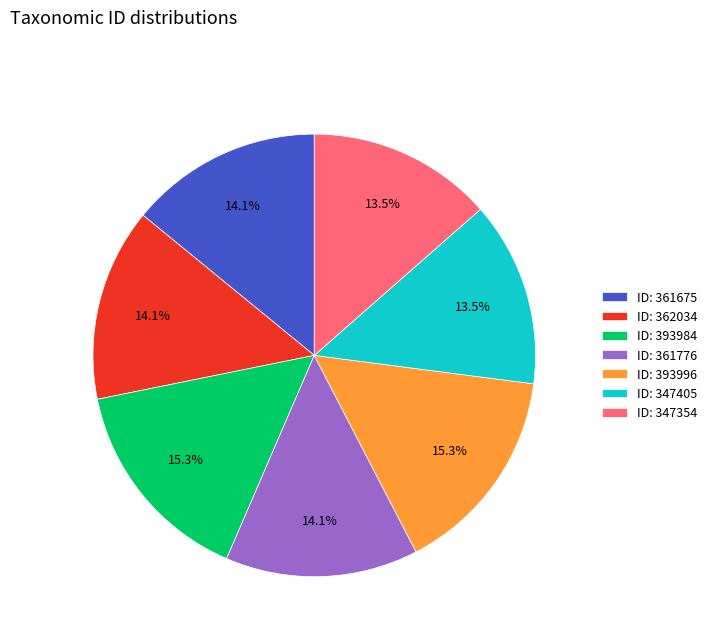

Approximately how many times larger is the value at ID: 393984 compared to ID: 361675?

1.1